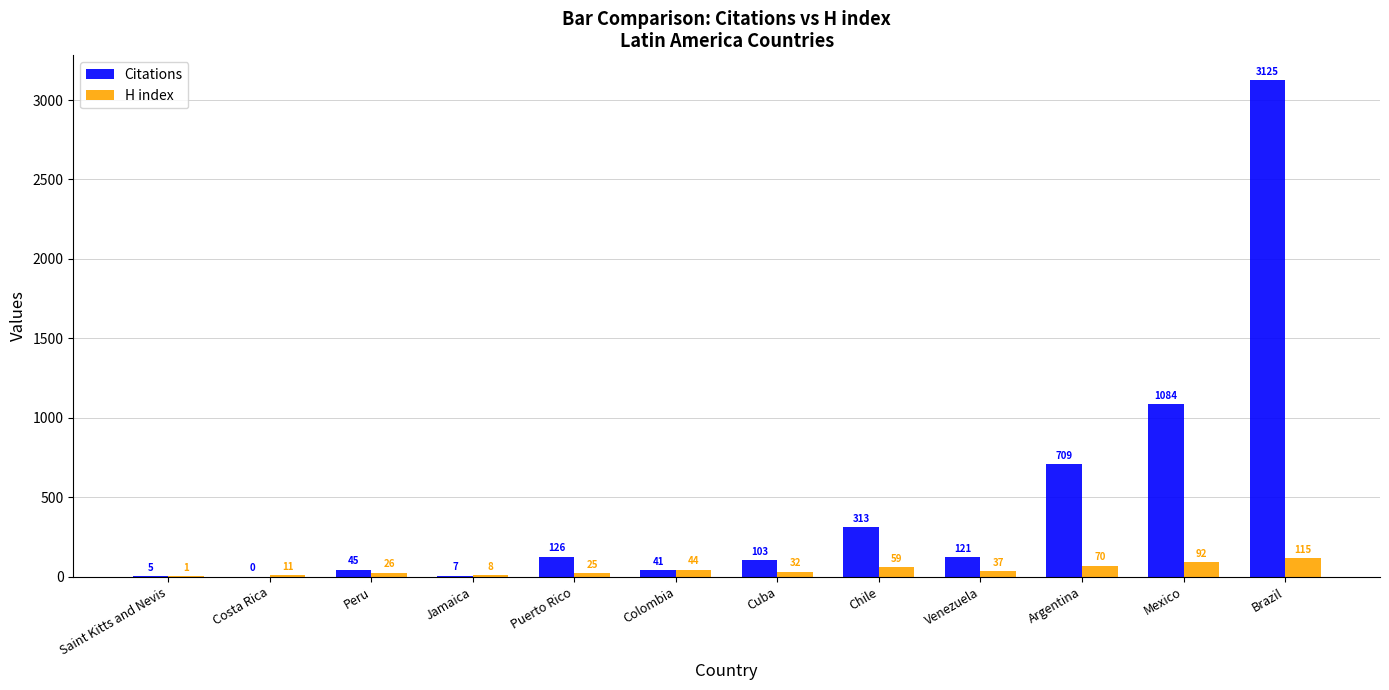

What is the difference between the Citations values at Chile and Saint Kitts and Nevis?

308